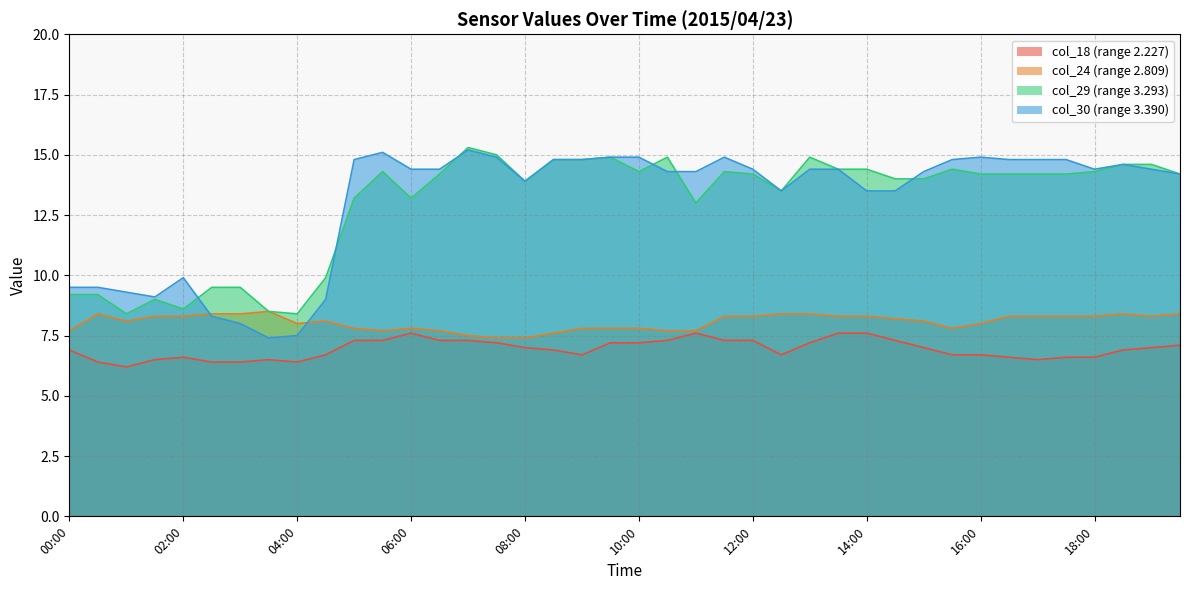

What are all the series names shown in the legend?

col_18 (range 2.227), col_24 (range 2.809), col_29 (range 3.293), col_30 (range 3.390)